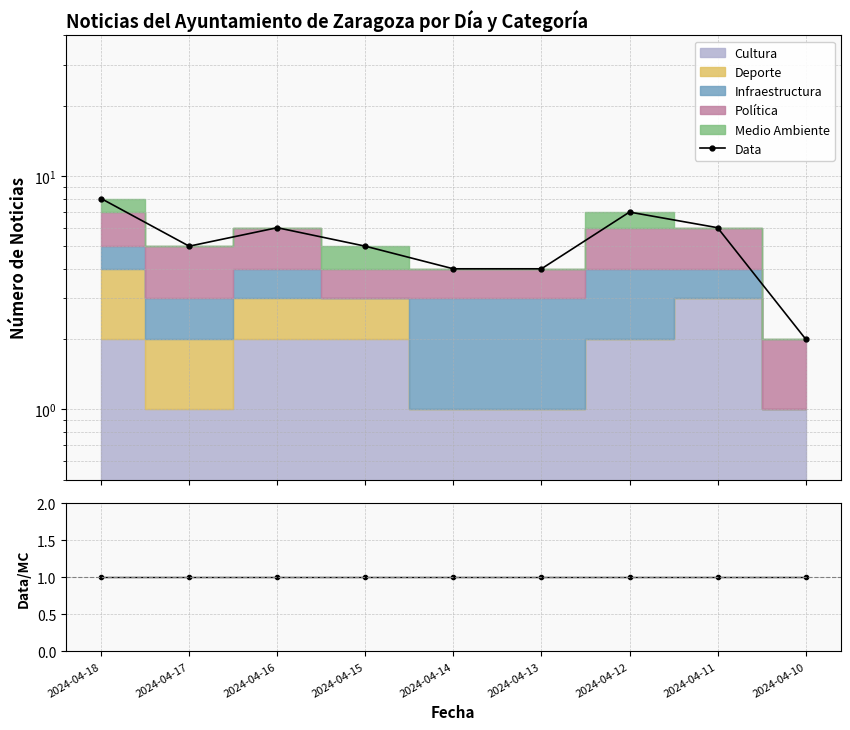

Reading left to right, list all the values displayed in this chart.

Data: 2024-04-18=8	2024-04-17=5	2024-04-16=6	2024-04-15=5	2024-04-14=4	2024-04-13=4	2024-04-12=7	2024-04-11=6	2024-04-10=2
Data/MC: 2024-04-18=1	2024-04-17=1	2024-04-16=1	2024-04-15=1	2024-04-14=1	2024-04-13=1	2024-04-12=1	2024-04-11=1	2024-04-10=1